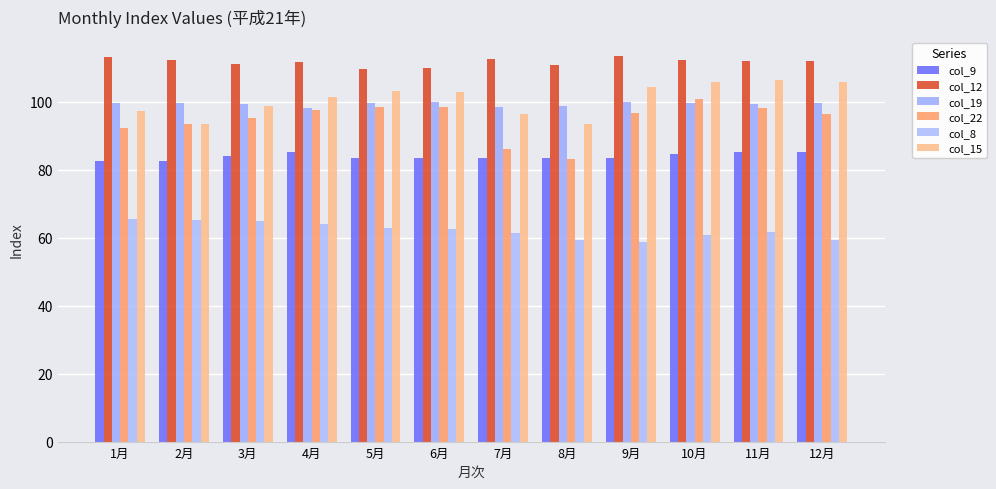

What is the sum of all col_19 values?

1192.2